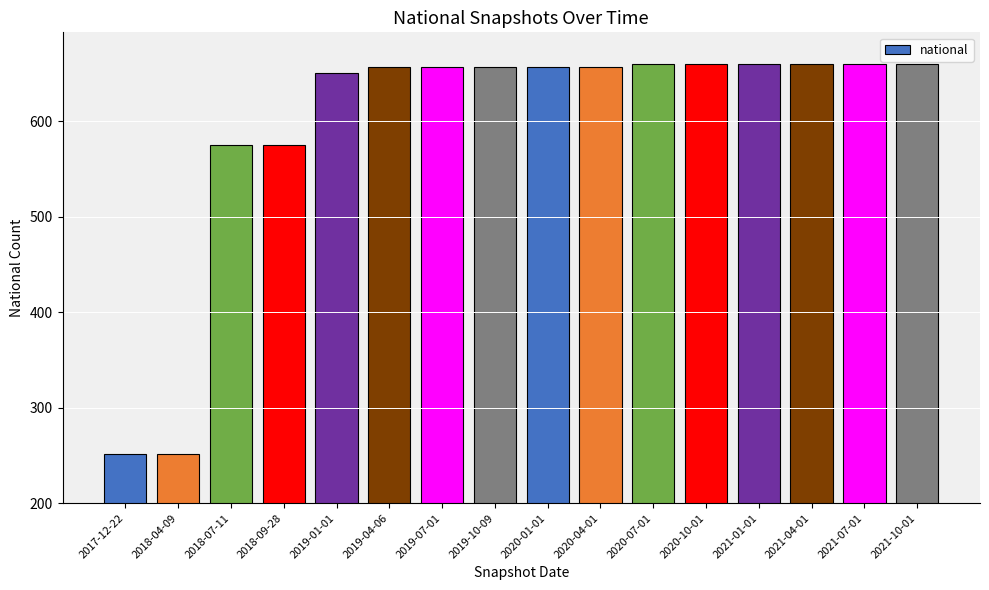

What is the sum of all values?

9547